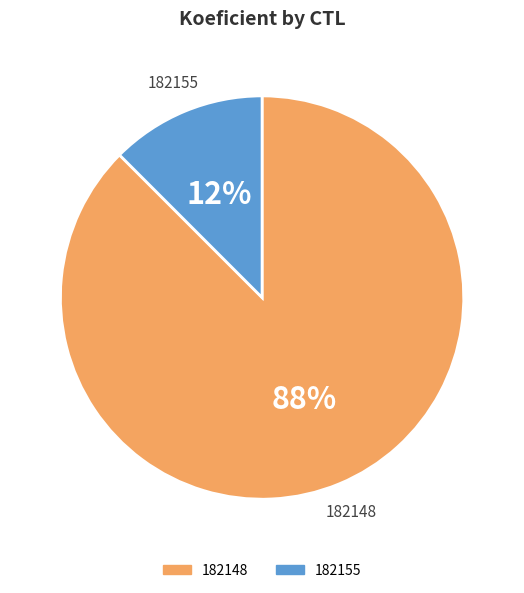

The 182155 slice represents 22% of the pie. True or false?

False